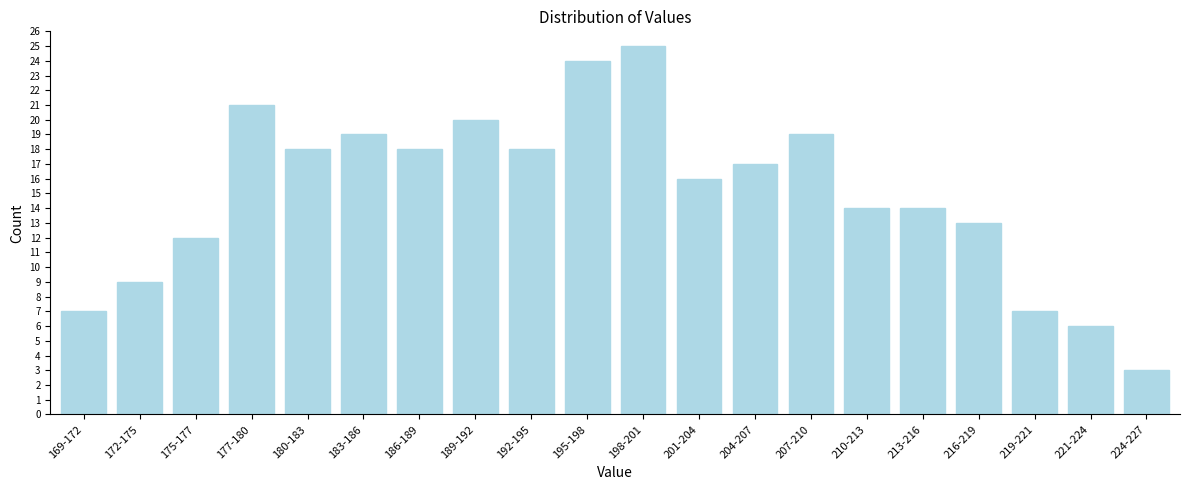

Reading right to left, what are all the values shown in this chart?

3	6	7	13	14	14	19	17	16	25	24	18	20	18	19	18	21	12	9	7